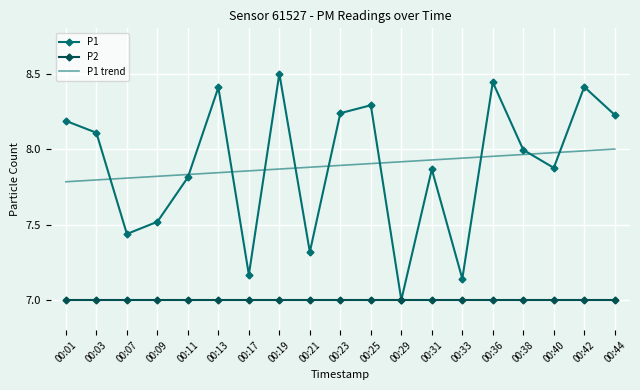

What is the total value across all series at 00:11?

22.6